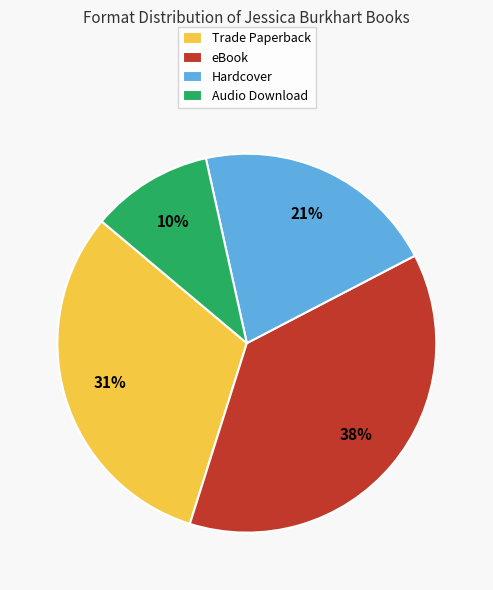

Is Audio Download the majority of the pie?

No